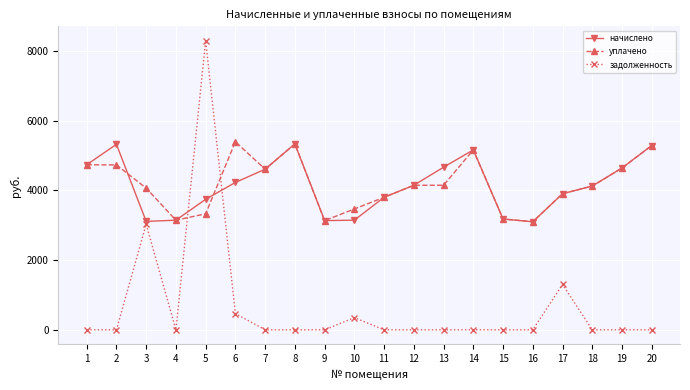

What is the sum of the уплачено values at 6 and 5?

8724.0